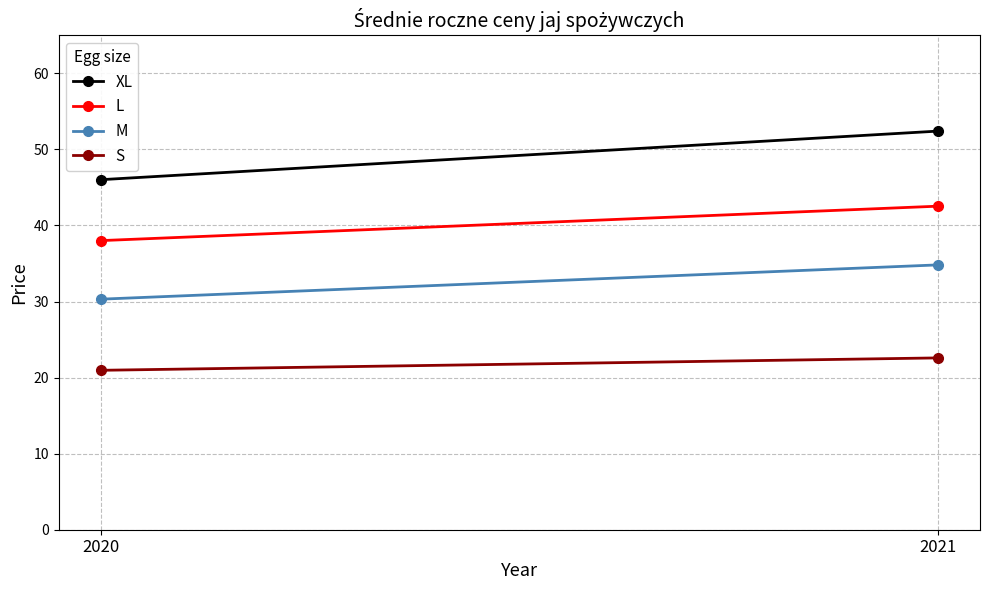

How many data points in M are above 34?

1